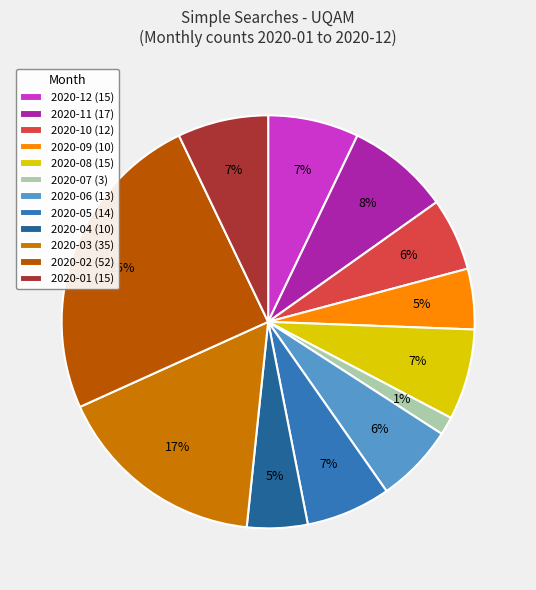

To the nearest percent, what is the combined percentage of 2020-07 and 2020-01?

9%